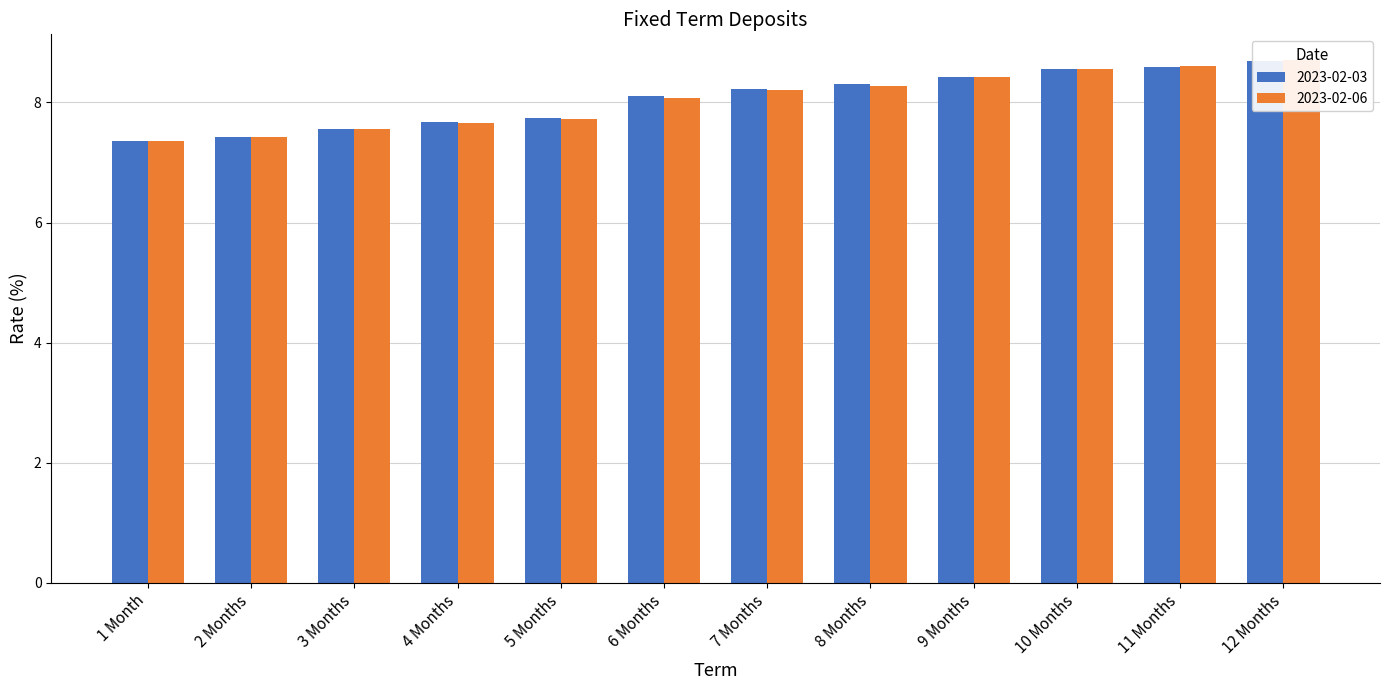

How many values in the 2023-02-03 series are below 8?

5